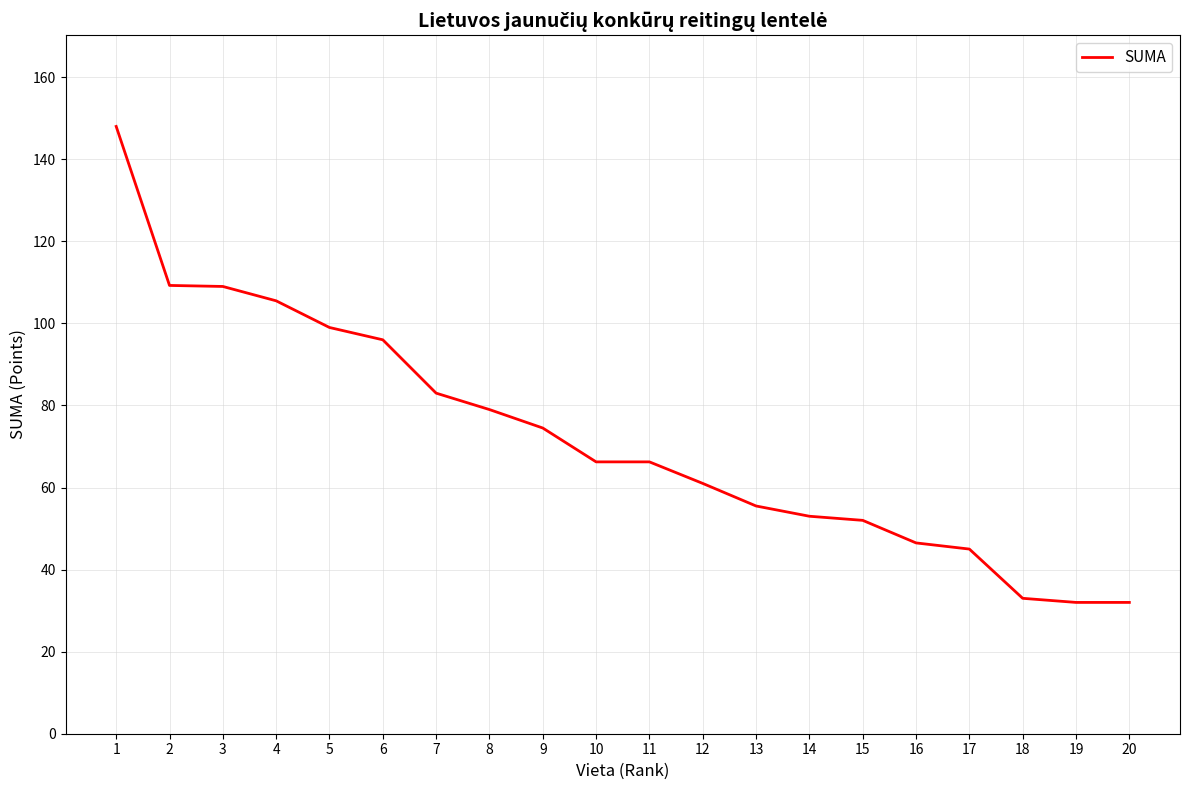

Count the number of categories in the chart.

20